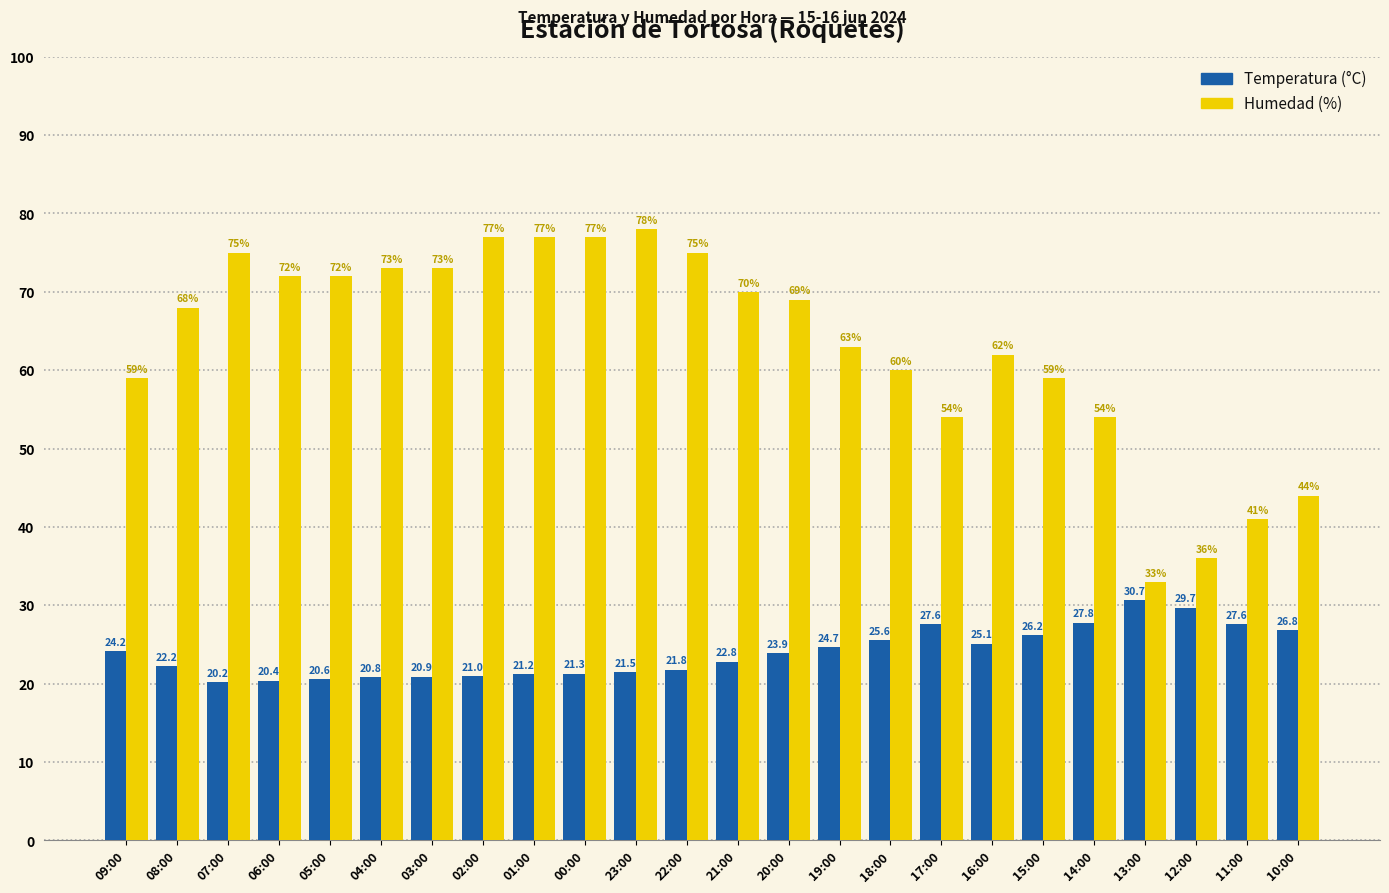

How many data points in Temperatura (°C) are above 23?

12